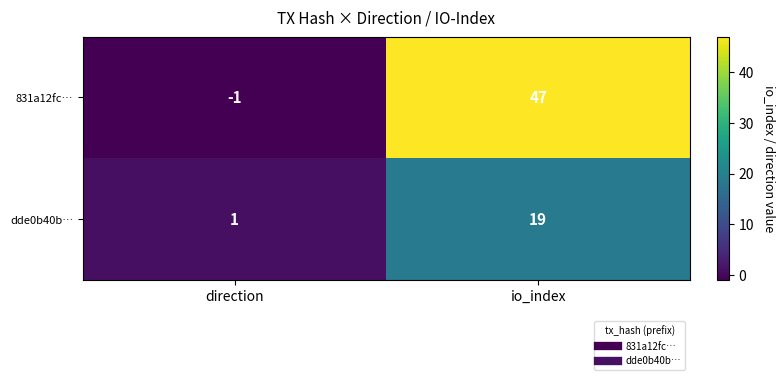

What is the sum of all 831a12fc… values?

46